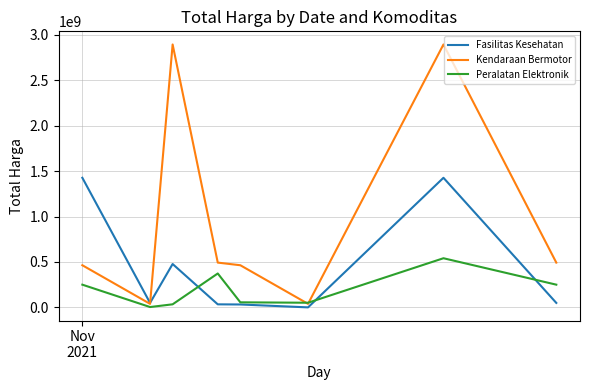

How many lines are shown in the chart?

3